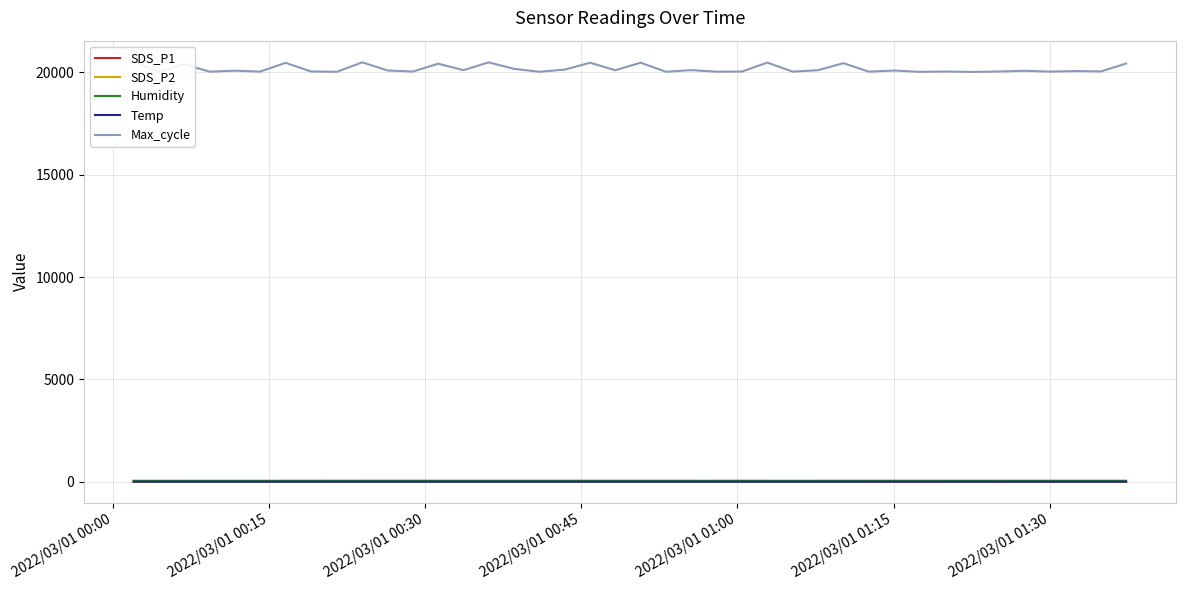

What are all the series names shown in the legend?

SDS_P1, SDS_P2, Humidity, Temp, Max_cycle